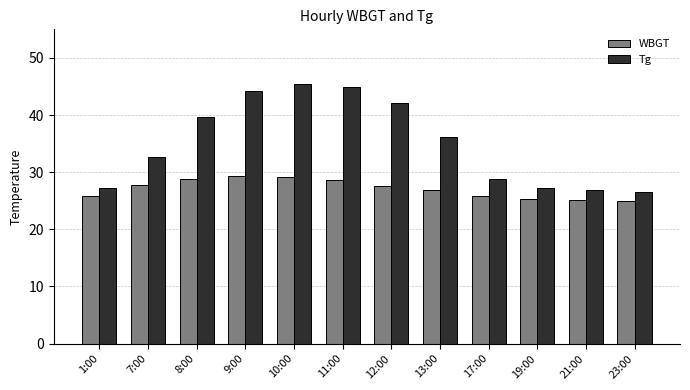

What is the label of the 5th bar from the left?

10:00